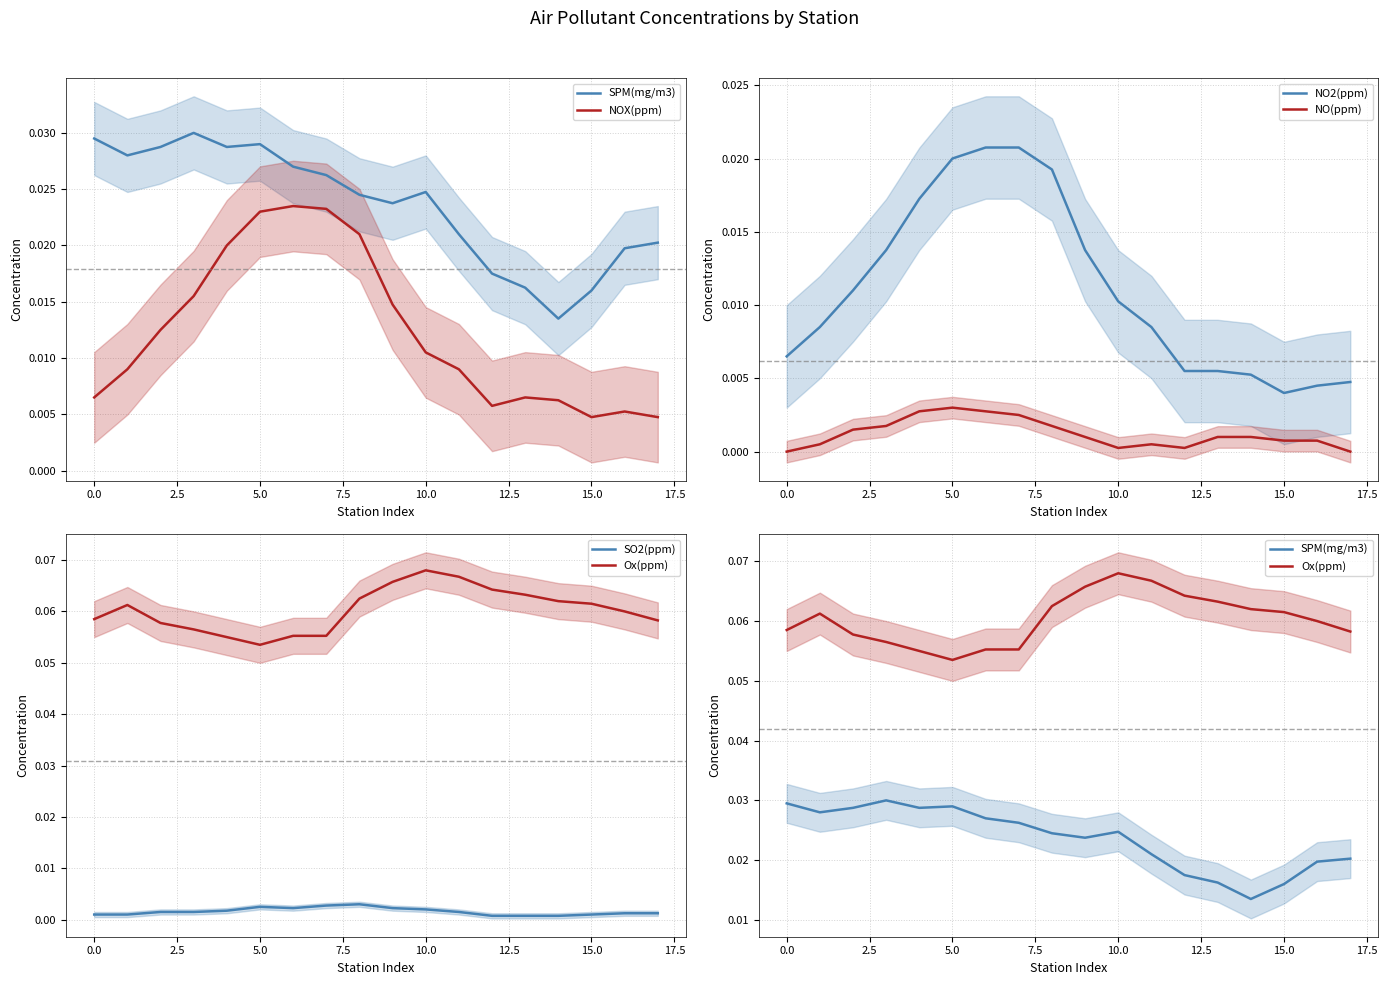

True or false: SPM(mg/m3) has more than 2 points higher than both neighbors.

True